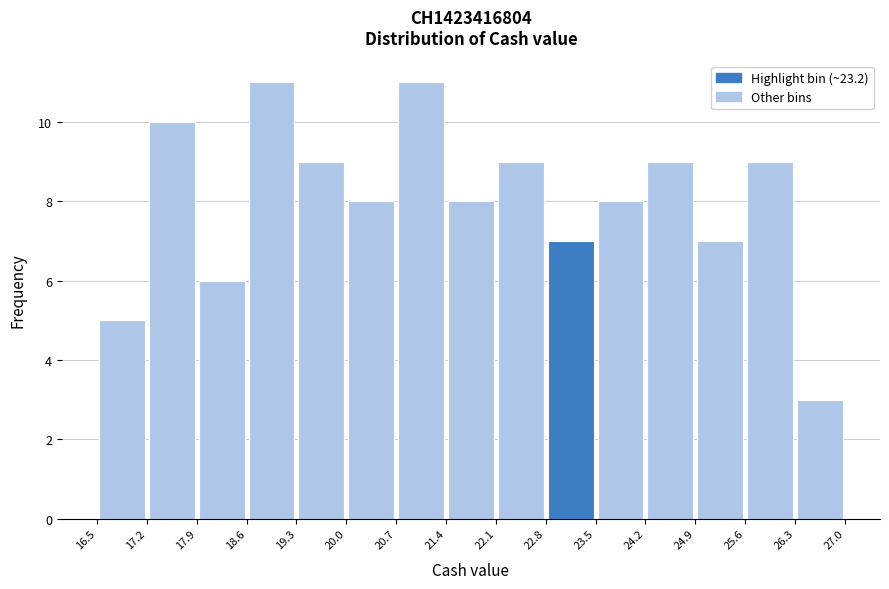

Reading left to right, transcribe this chart: for each bar, give the range it covers on the x-axis and its height. The values are not printed on the chart, so give them approximately, as read against the axis.

16.5 to 17.2: 5
17.2 to 17.9: 10
17.9 to 18.6: 6
18.6 to 19.3: 11
19.3 to 20.0: 9
20.0 to 20.7: 8
20.7 to 21.4: 11
21.4 to 22.1: 8
22.1 to 22.8: 9
22.8 to 23.5: 7
23.5 to 24.2: 8
24.2 to 24.9: 9
24.9 to 25.6: 7
25.6 to 26.3: 9
26.3 to 27.0: 3